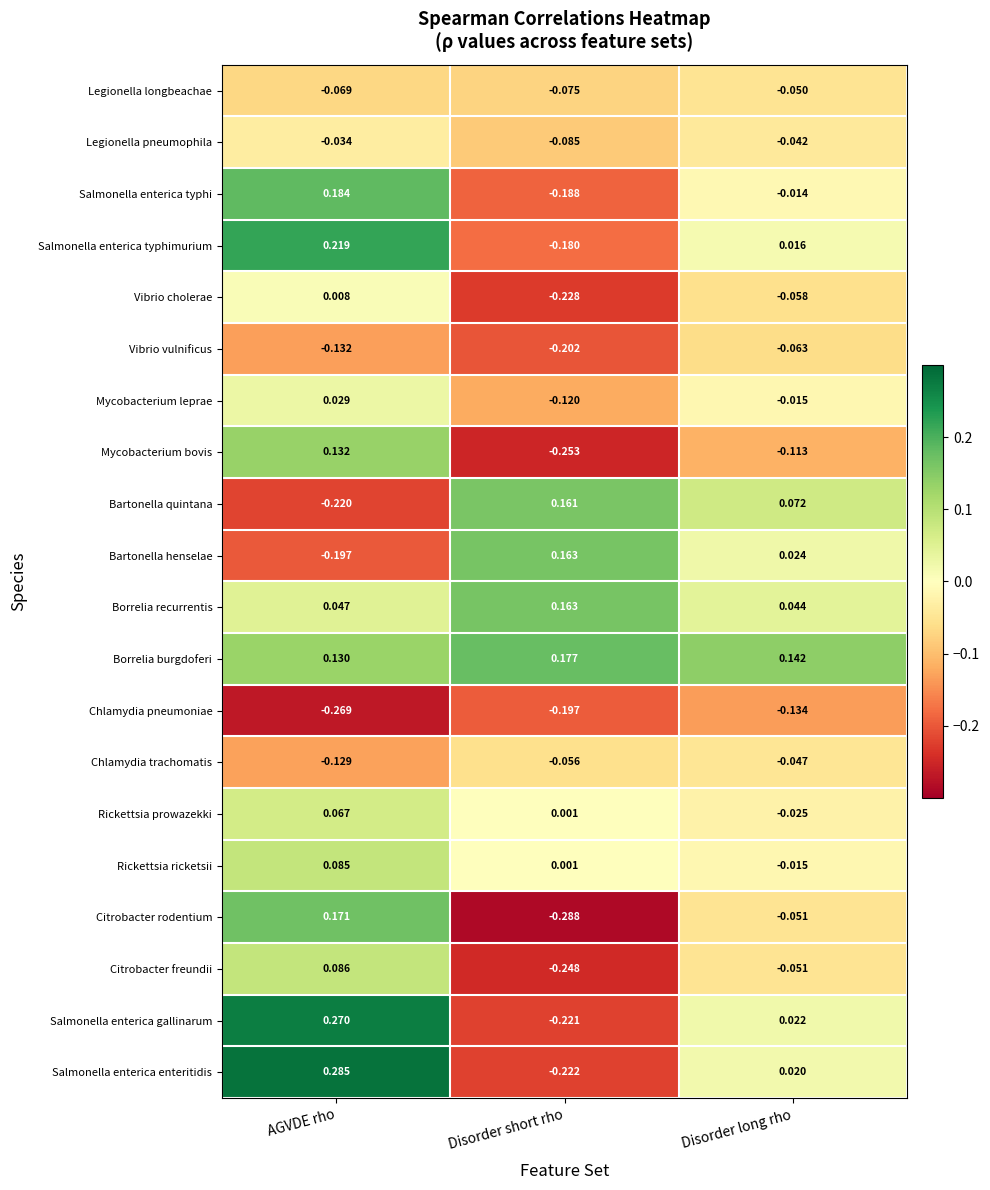

Which series has the largest total across all categories?

Borrelia burgdoferi